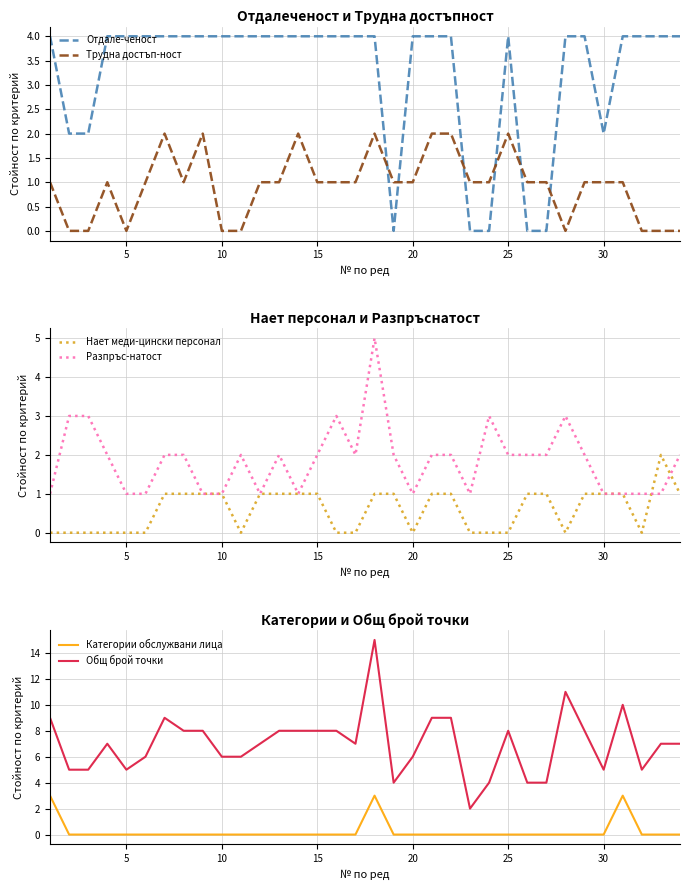

Is it true that Трудна достъп-ност equals 1 at 20?

True